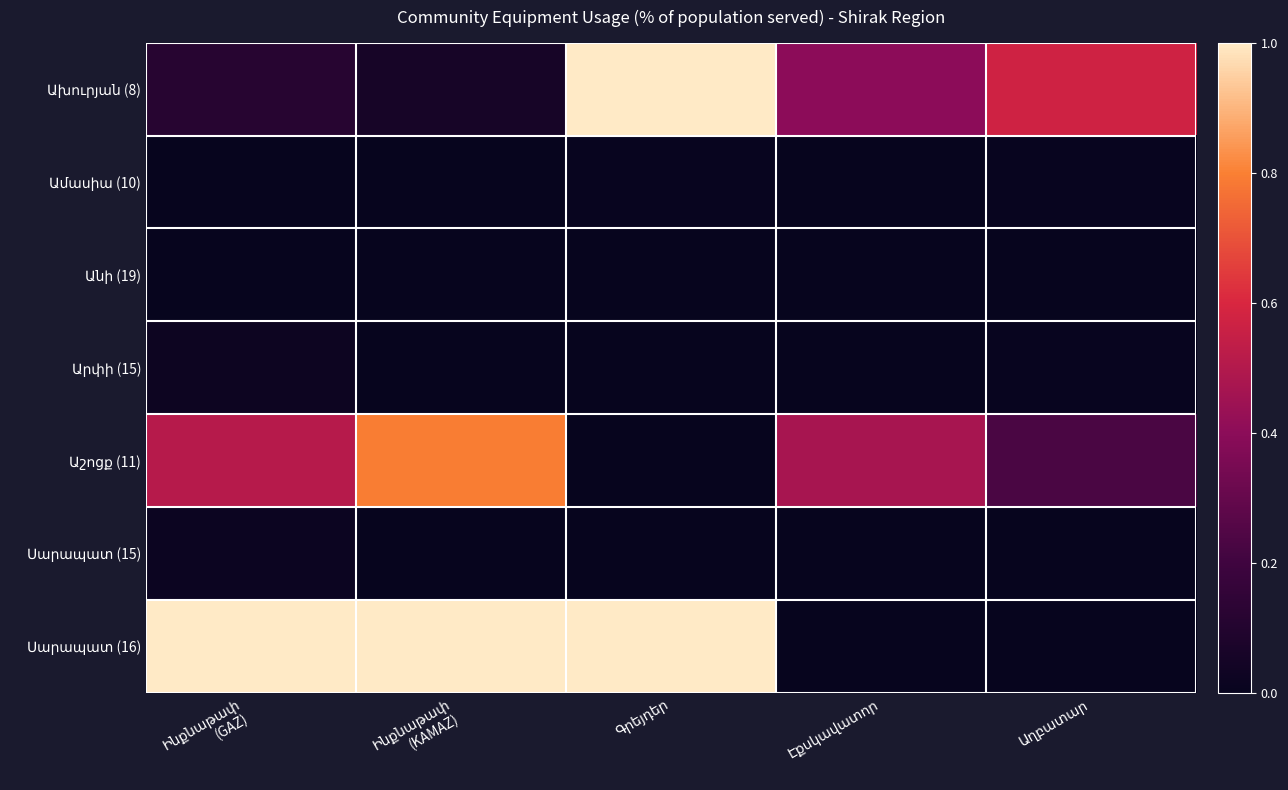

Rank the categories by Սարապատ (15) value from lowest to highest.

Աղբատար, Գրեյդեր, Էքսկավատոր, Ինքնաթափ (KAMAZ), Ինքնաթափ (GAZ)